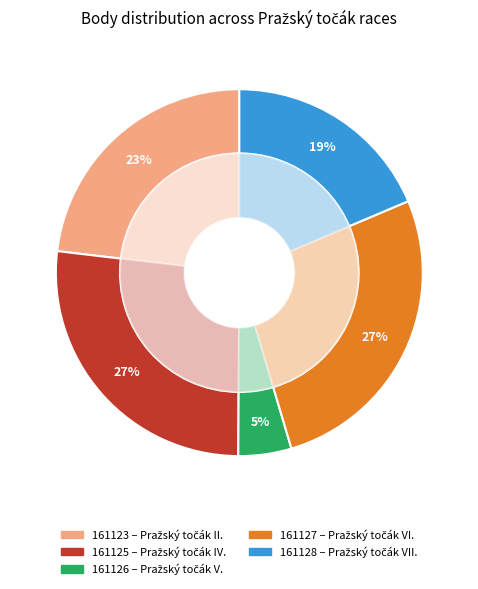

Count the number of slices in the pie.

5